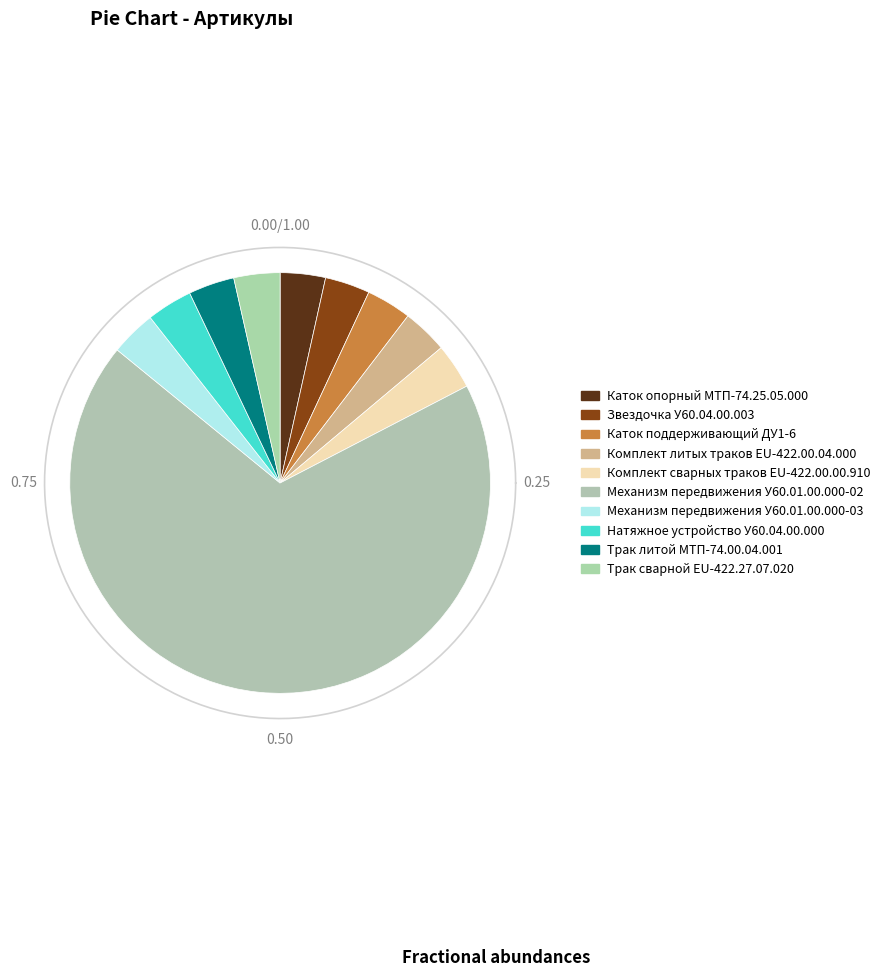

To the nearest percent, what portion does Комплект сварных траков EU-422.00.00.910 represent?

3%